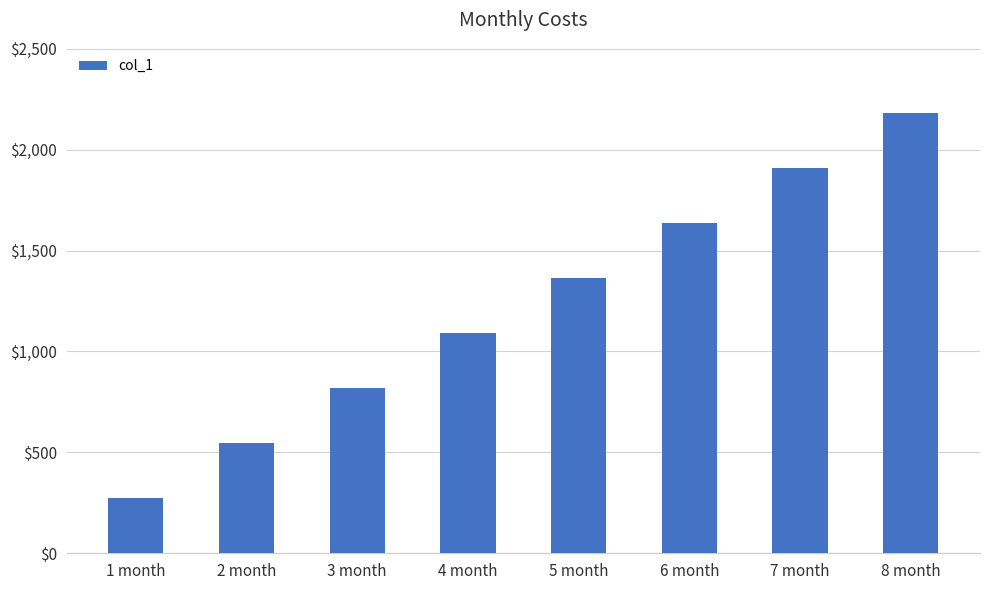

Reading left to right, transcribe all the data shown in this chart.

1 month=272.7	2 month=545.4	3 month=818.2	4 month=1090.9	5 month=1363.6	6 month=1636.3	7 month=1909.0	8 month=2181.8